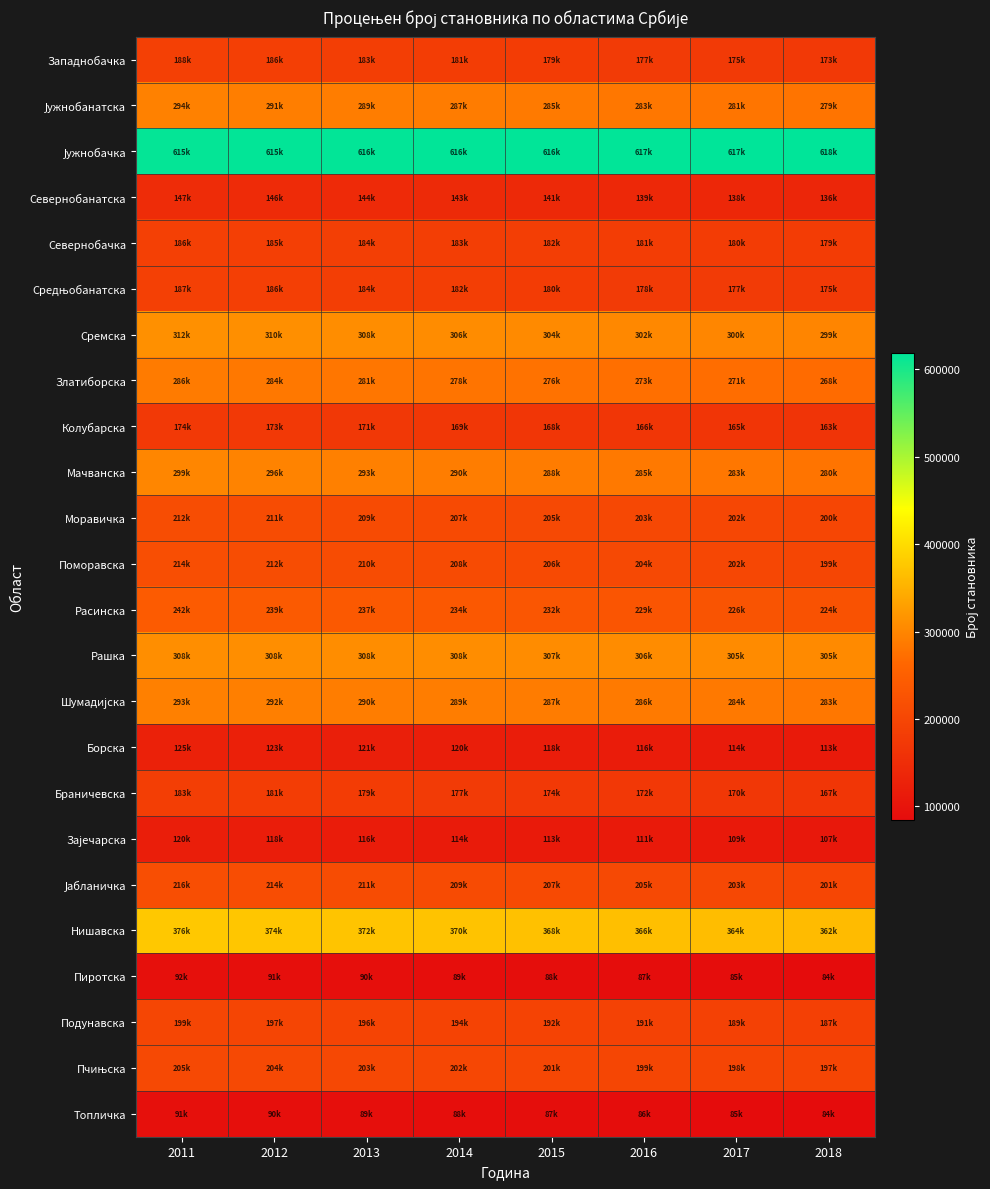

Which series changed the most between 2014 and 2016?

Расинска